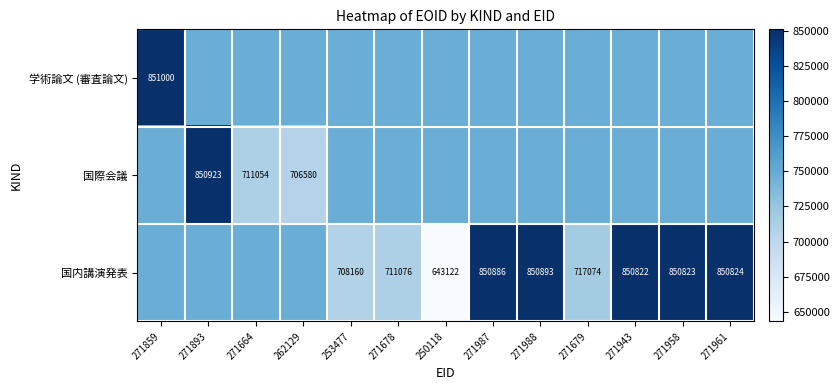

What is the sum of the 国内講演発表 values at 271678 and 271988?

1561969